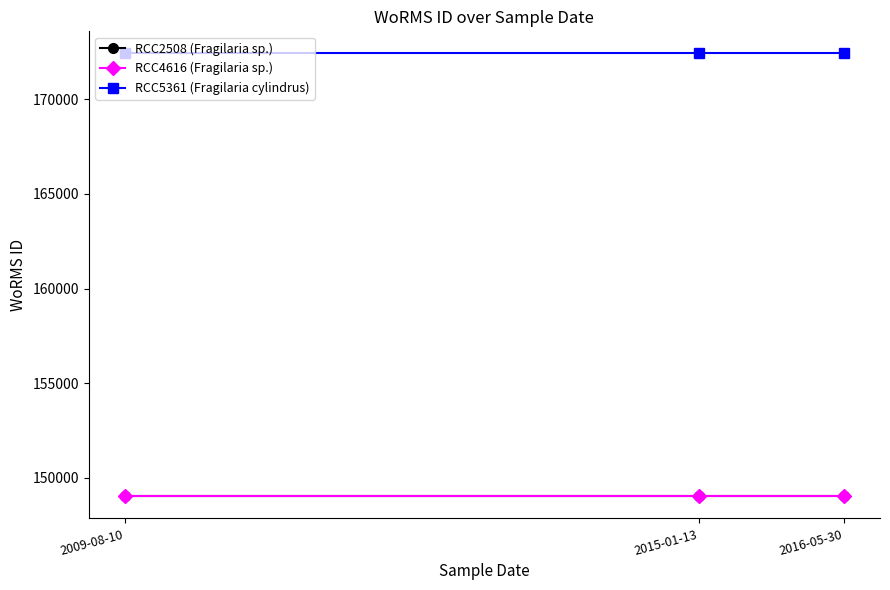

What is the spread (max minus min) of values at 2016-05-30?

23391